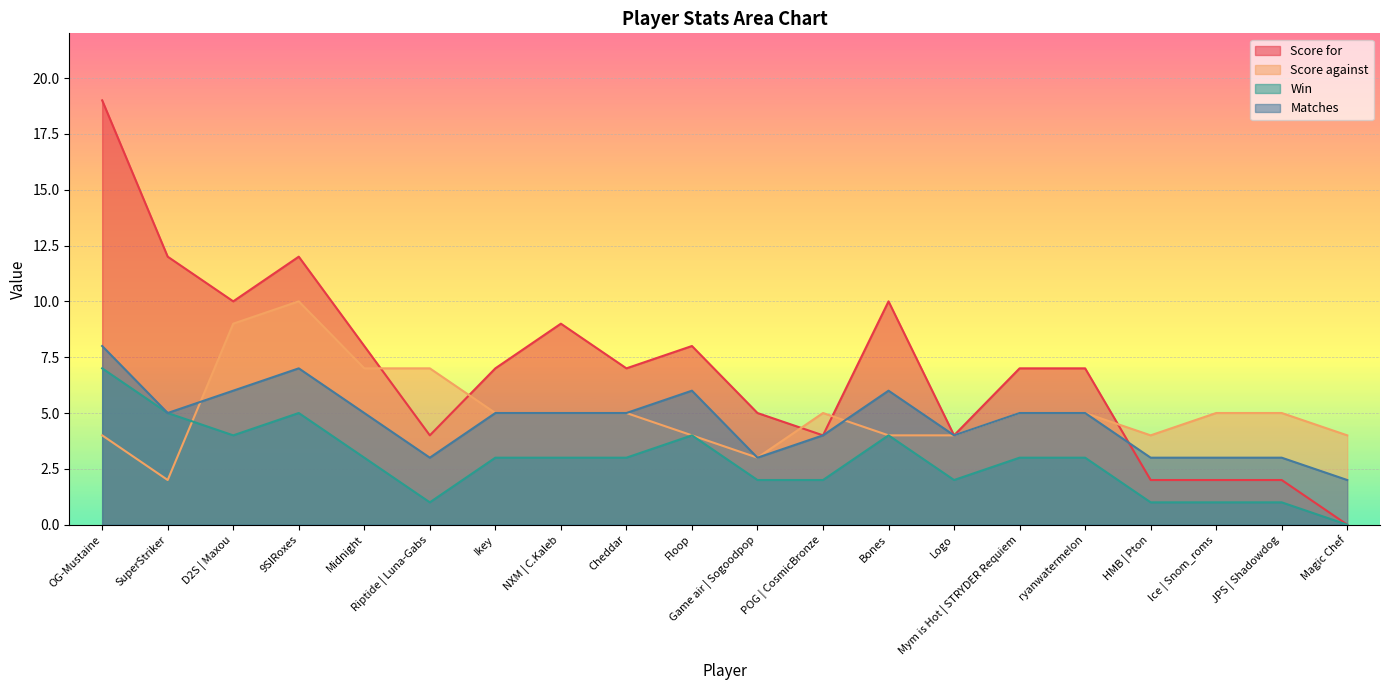

At how many categories does at least one series exceed 14?

1